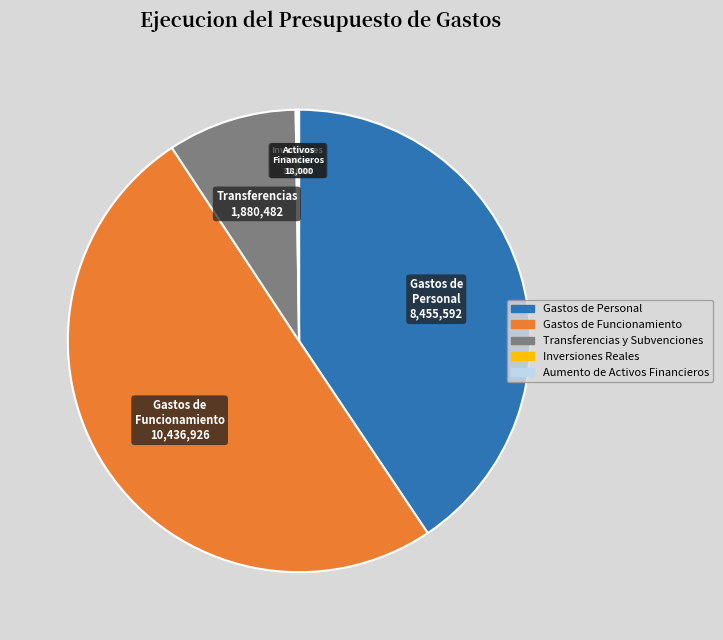

What is the majority slice?

Gastos de Funcionamiento